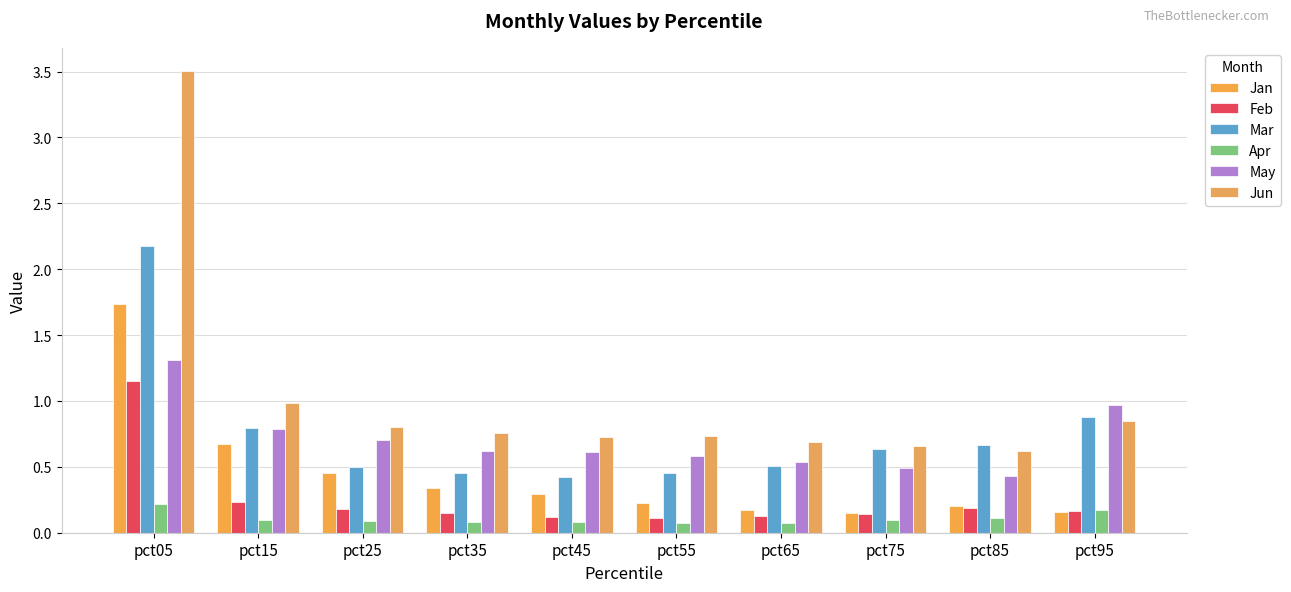

The value of Mar at pct05 is 0.6. True or false?

False